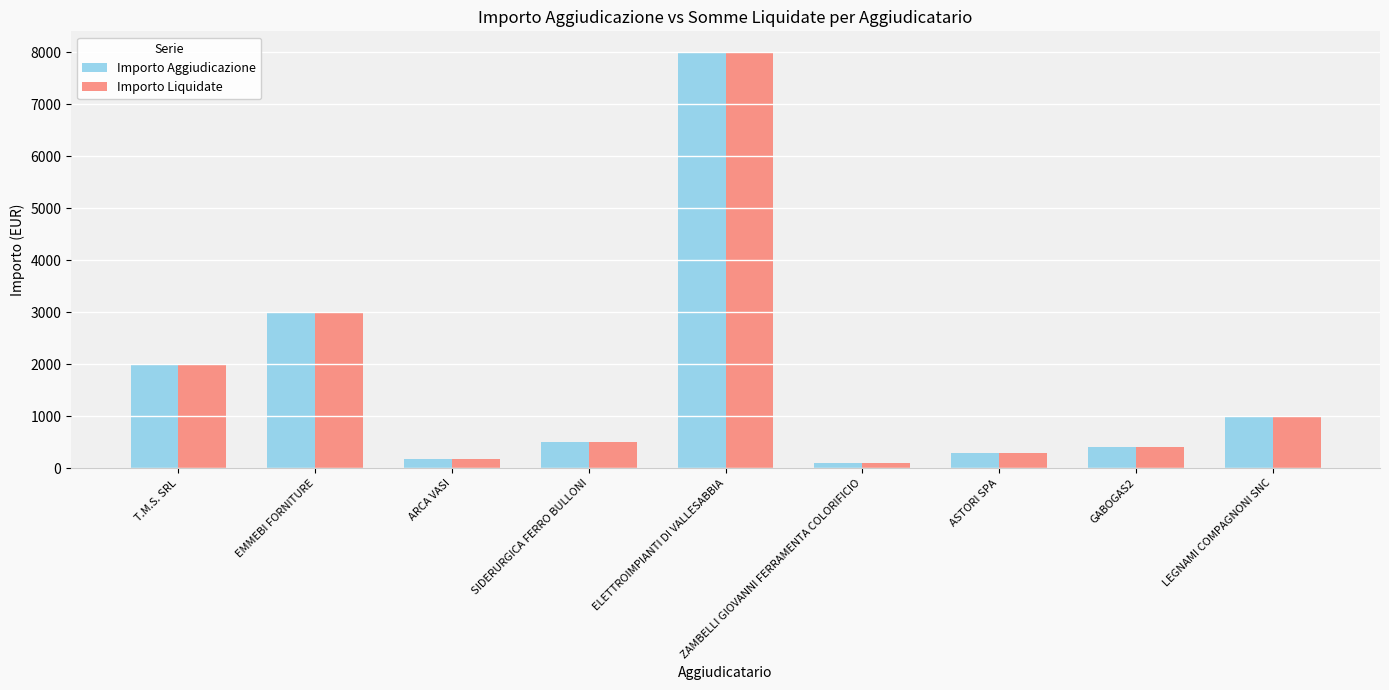

What position from the left is GABOGAS2?

8